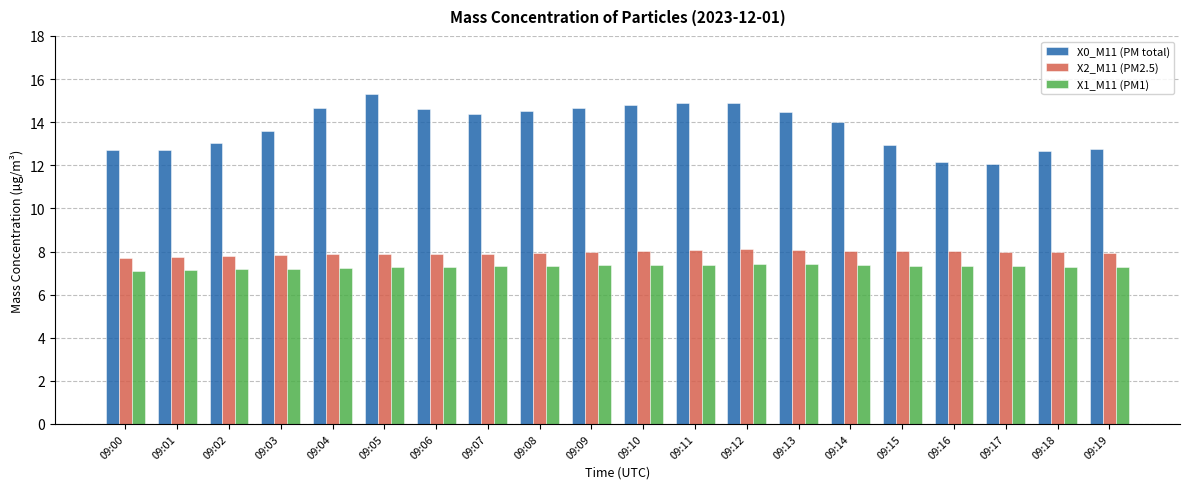

What is the difference between the highest and lowest values at 09:14?

6.6